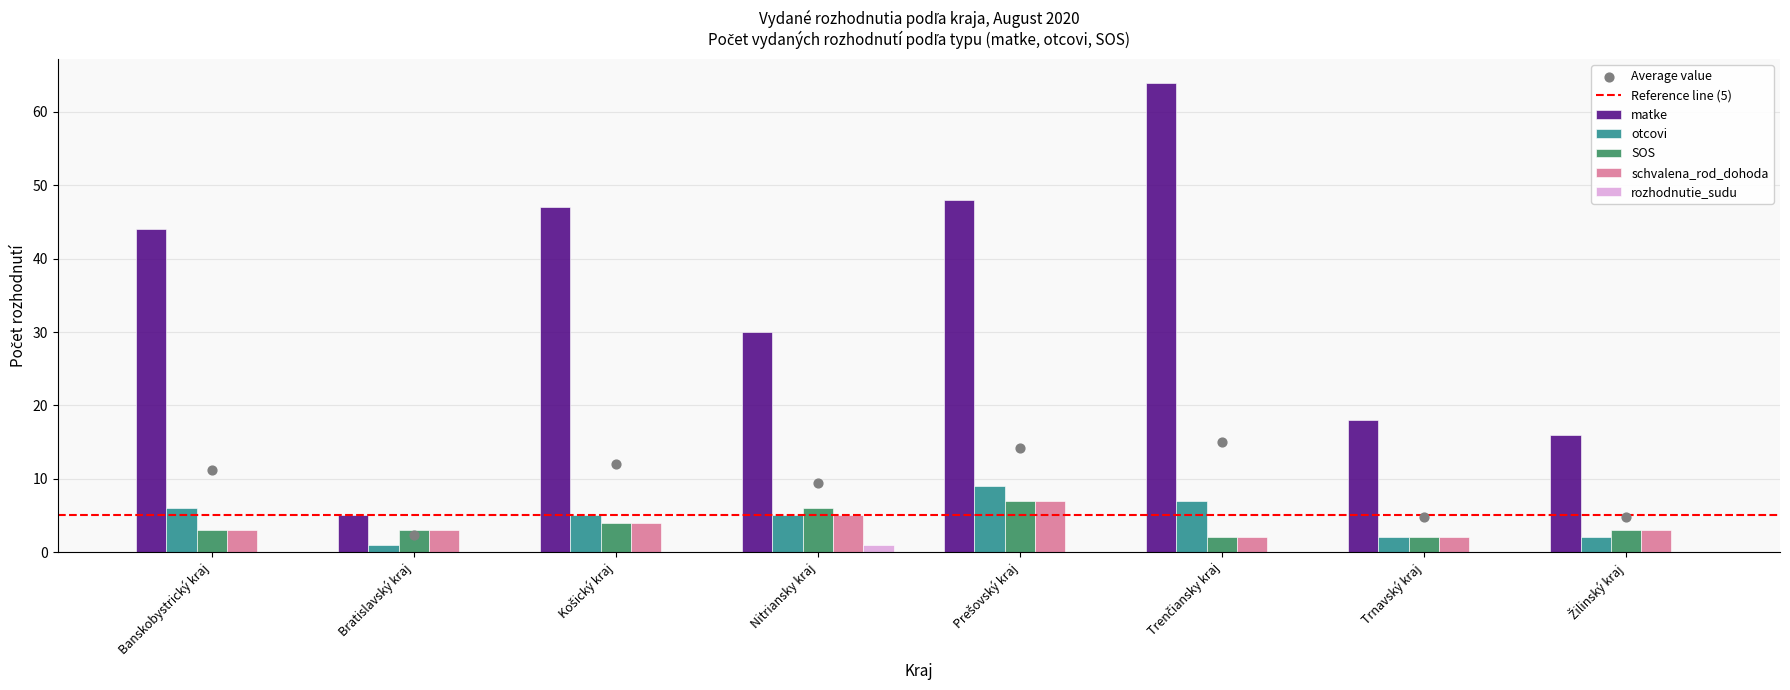

Which series contains the highest Y value?

matke